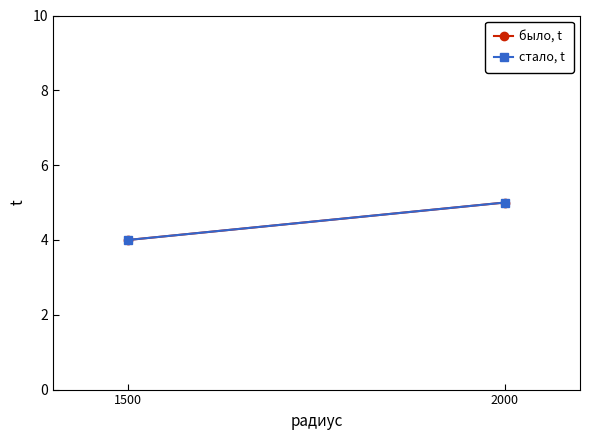

What is the sum of all стало, t values?

9